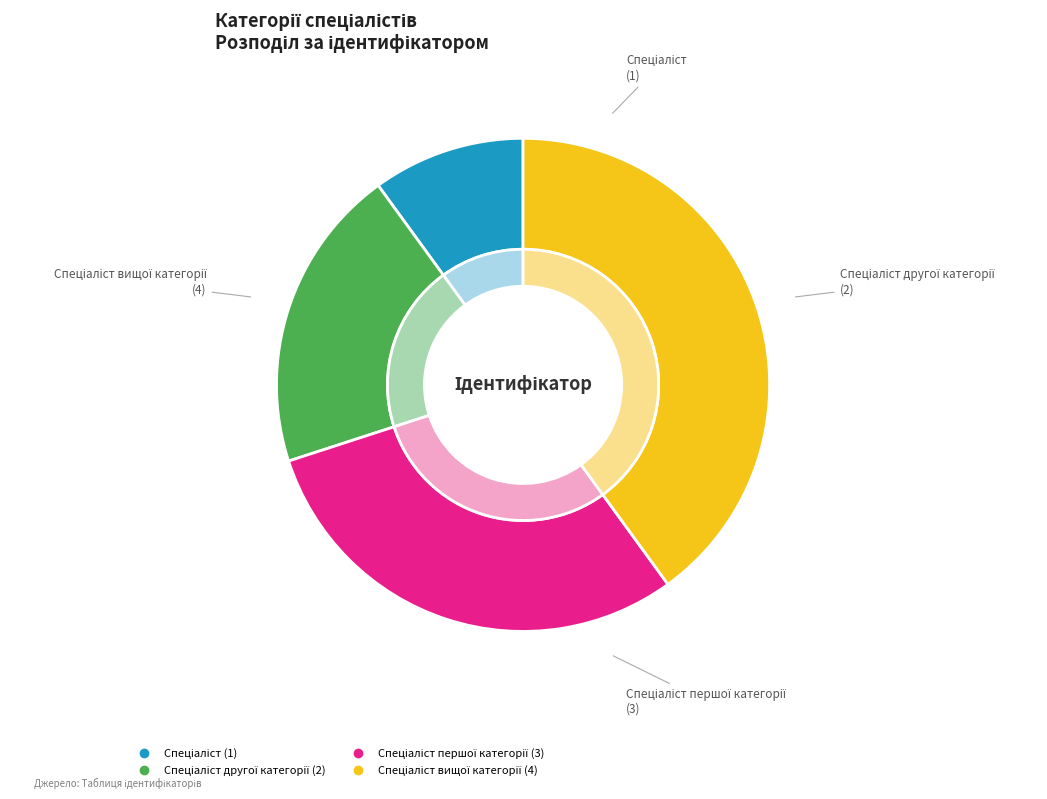

To the nearest percent, what is the combined percentage of Спеціаліст вищої категорії and Спеціаліст?

50%